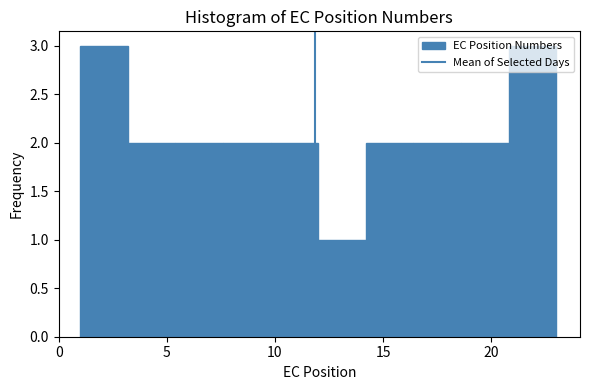

Reading left to right, transcribe this chart: for each bar, give the range it covers on the x-axis and its height. Neither the bar edges nor the heights are printed on the chart, so give them approximately, as read against the axes.

1.0 to 3.2: 3
3.2 to 5.4: 2
5.4 to 7.6: 2
7.6 to 9.8: 2
9.8 to 12.0: 2
12.0 to 14.2: 1
14.2 to 16.4: 2
16.4 to 18.6: 2
18.6 to 20.8: 2
20.8 to 23.0: 3